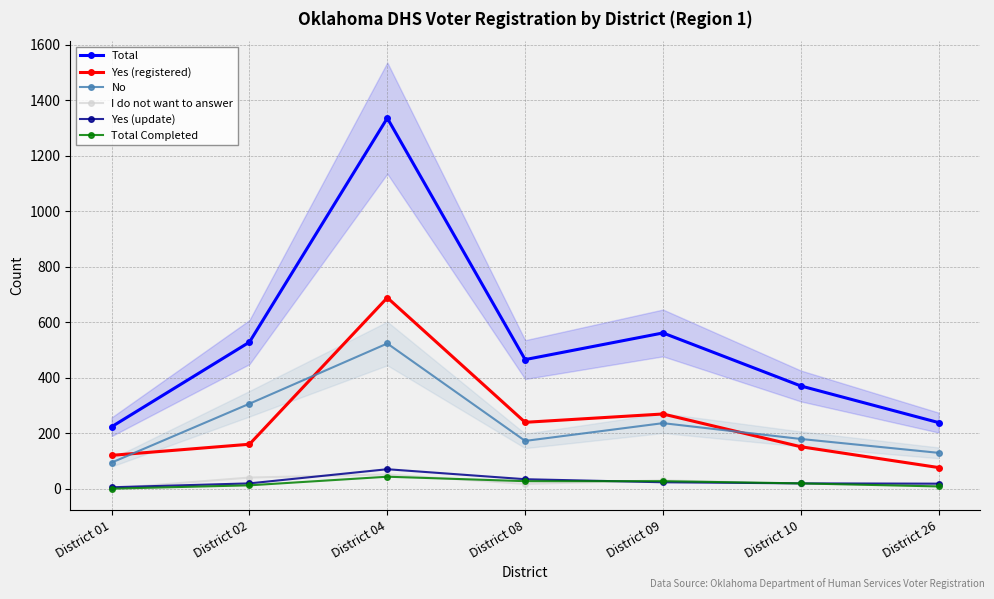

True or false: Yes (registered) has a value of 121 at District 01.

True